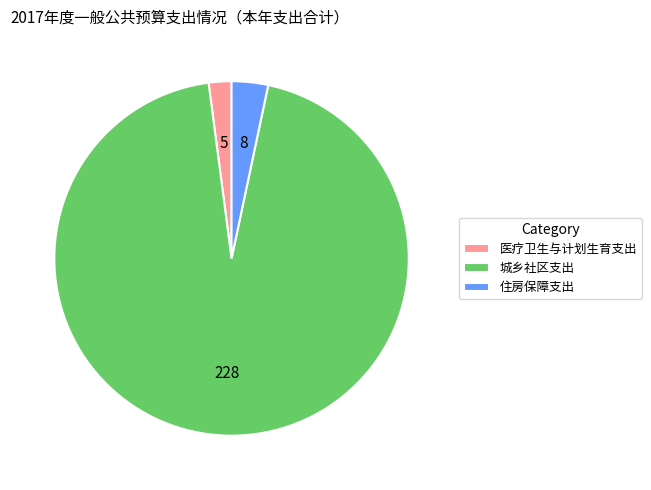

Is it true that 住房保障支出 is 3% of the pie?

True